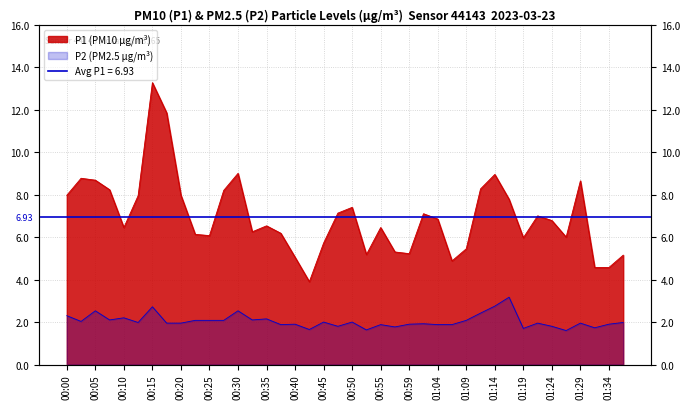

At which label does P1 first exceed 6?

00:00